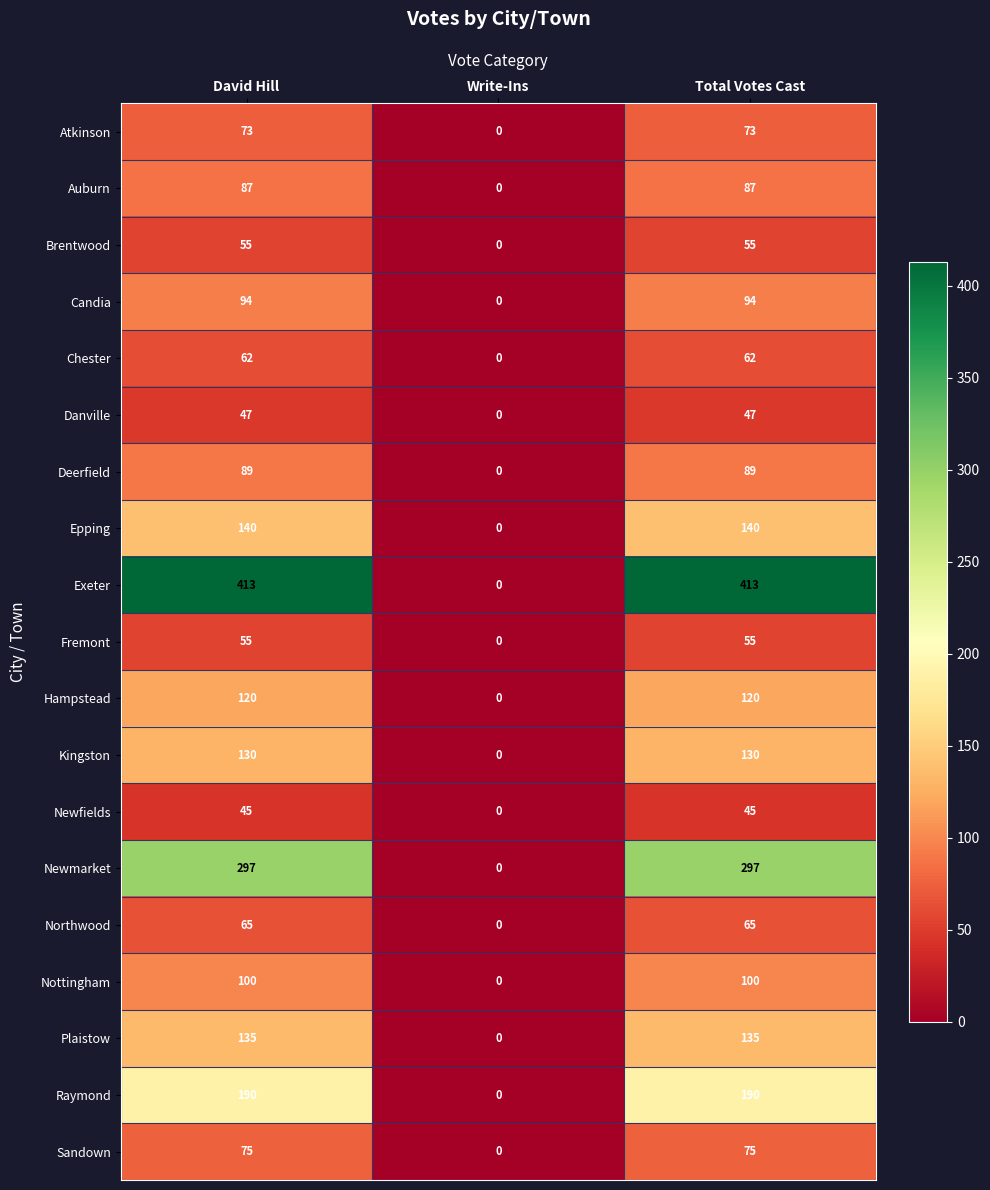

The value of Hampstead at Write-Ins is -54. True or false?

False